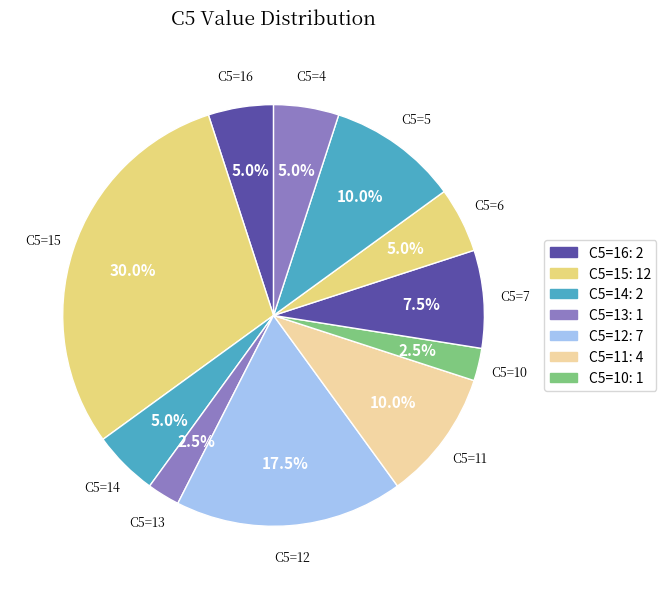

How many segments does this pie chart have?

11